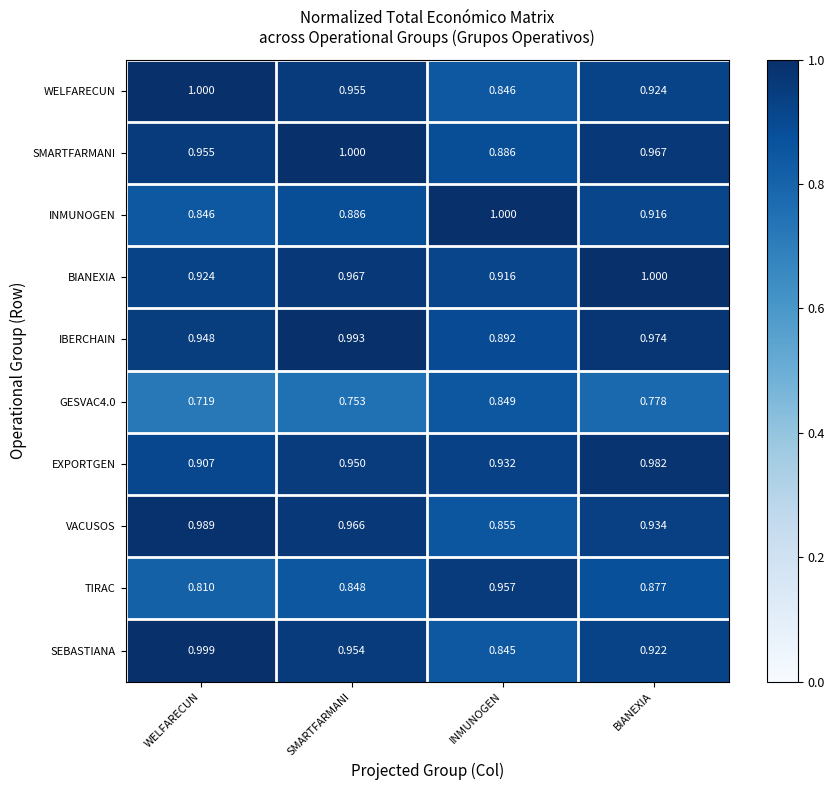

Between WELFARECUN and BIANEXIA, which series saw the biggest shift?

SEBASTIANA